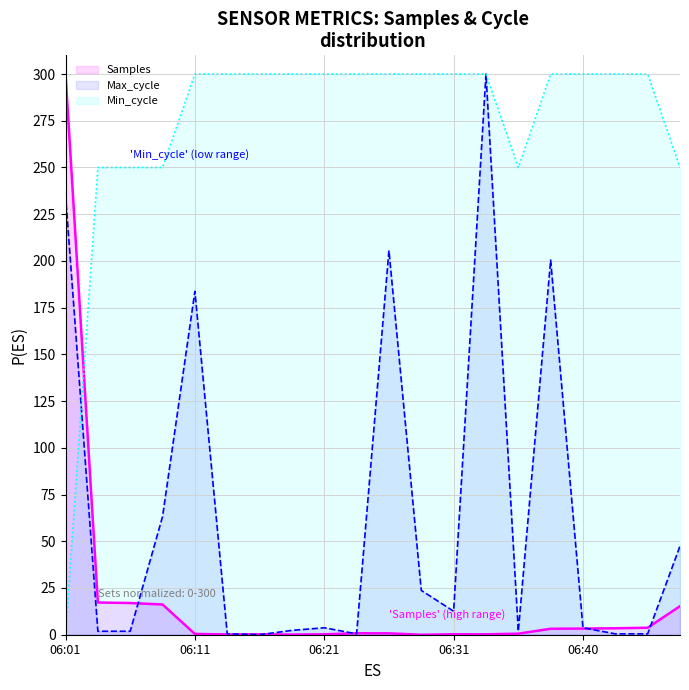

How many distinct data groups are displayed?

3